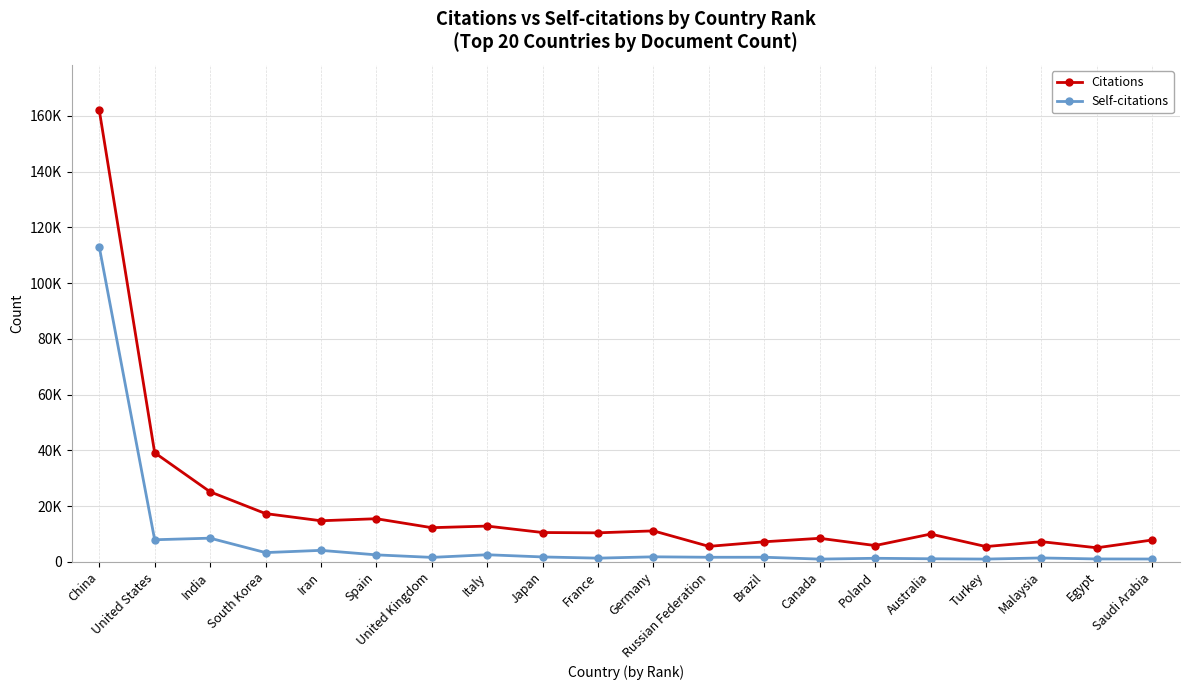

Does the chart have visible grid lines?

Yes